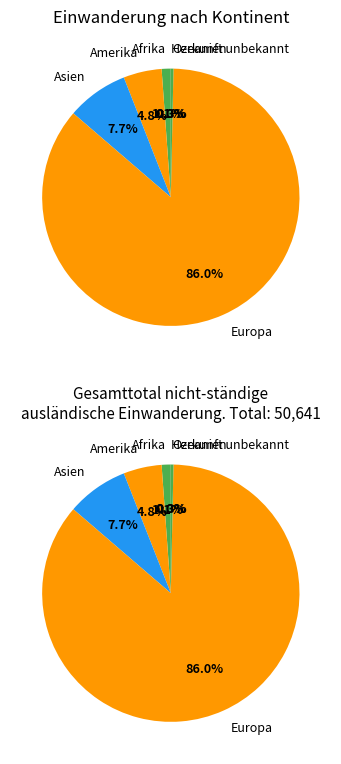

How many segments does this pie chart have?

6